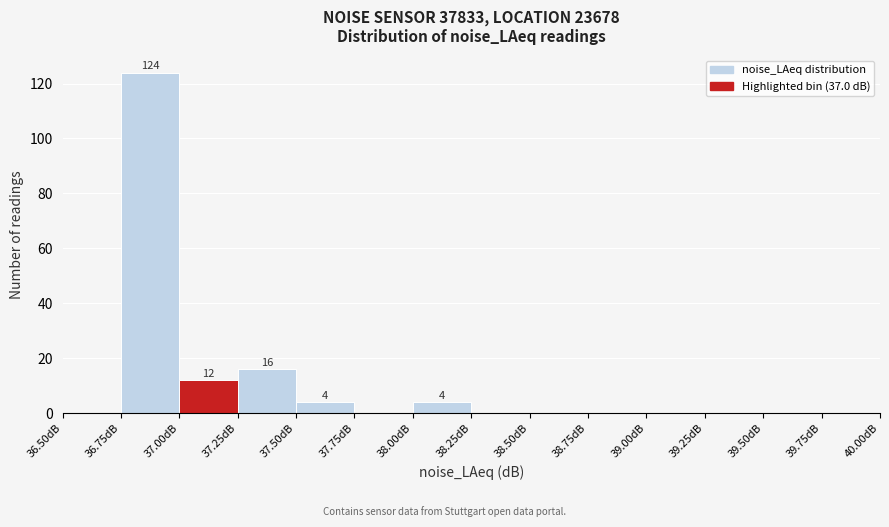

Over which range of the x-axis is the bar tallest?

36.75 to 37.00